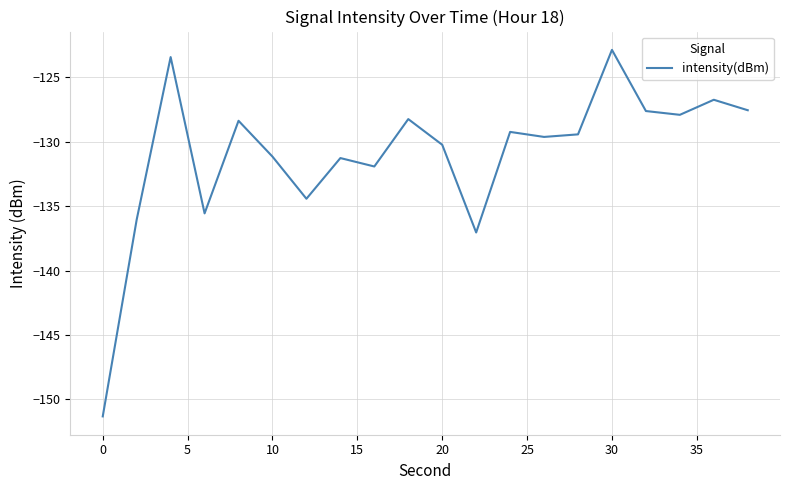

Count the number of categories in the chart.

20